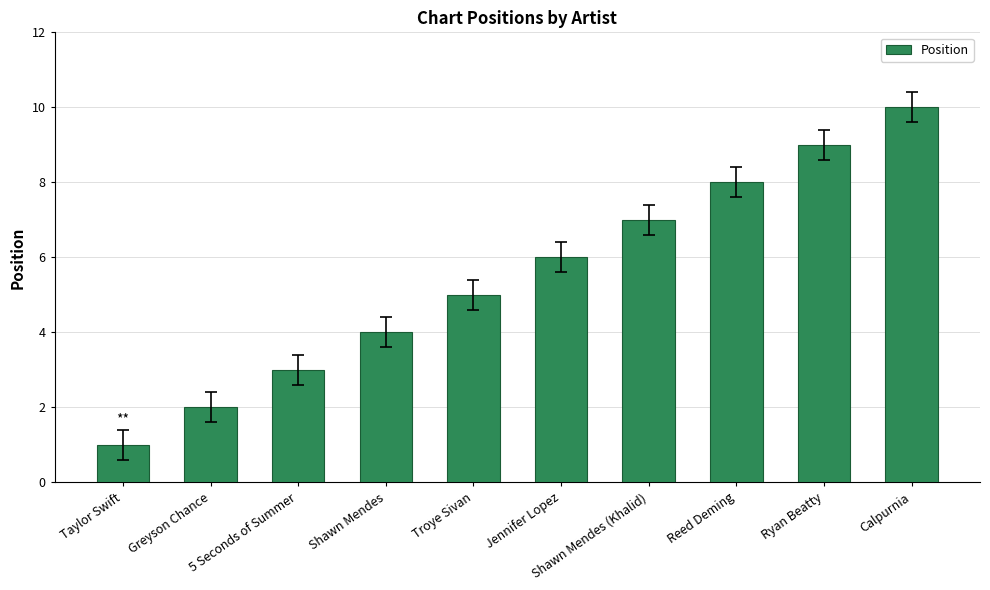

Where is the data nearest to the value 5?

Troye Sivan